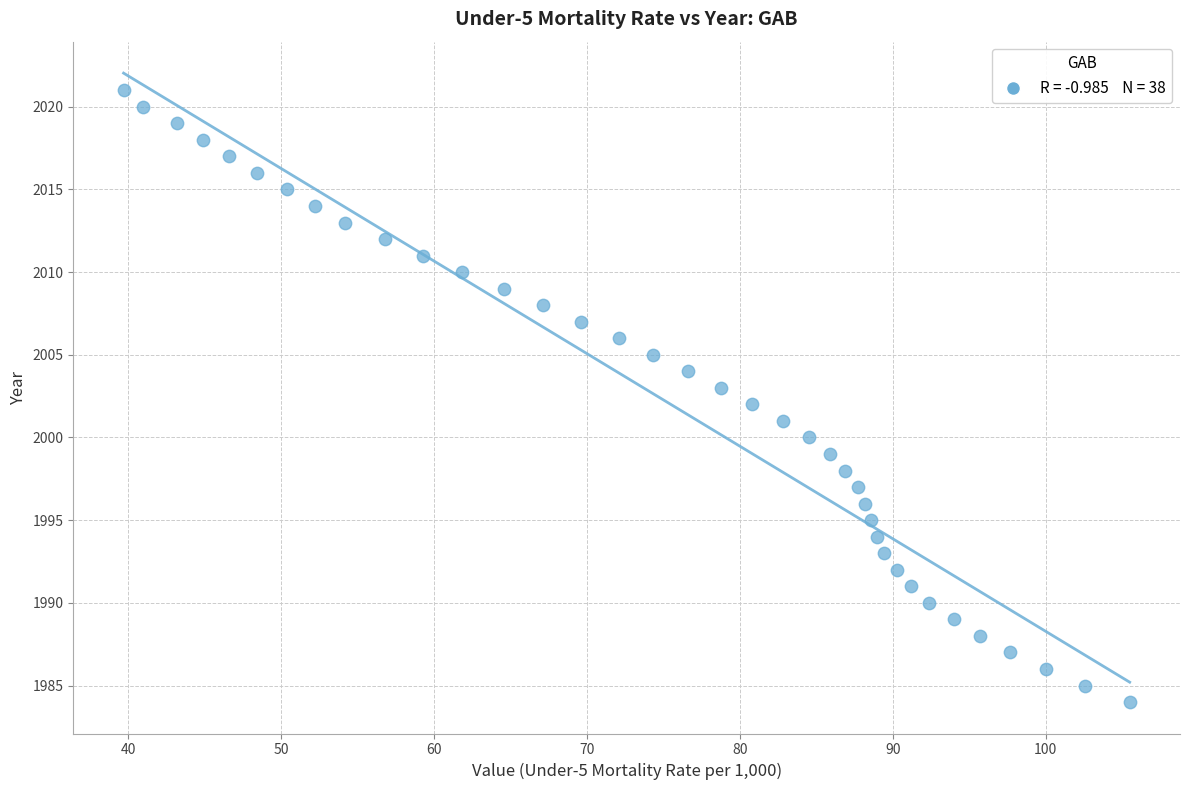

What is the range of Y values (max minus min)?

37